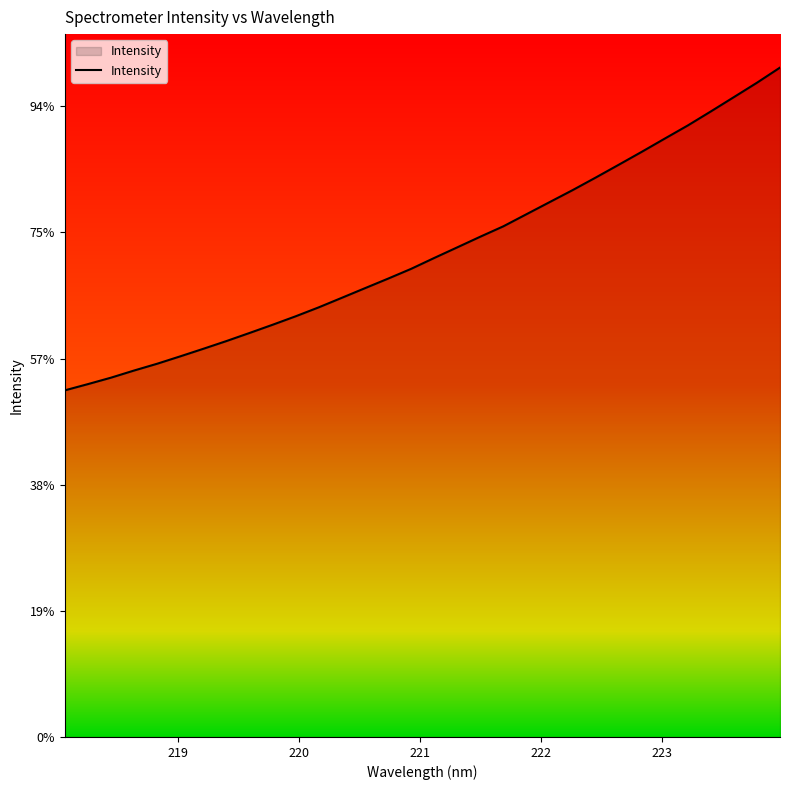

Does the chart display data point markers on the line(s)?

No